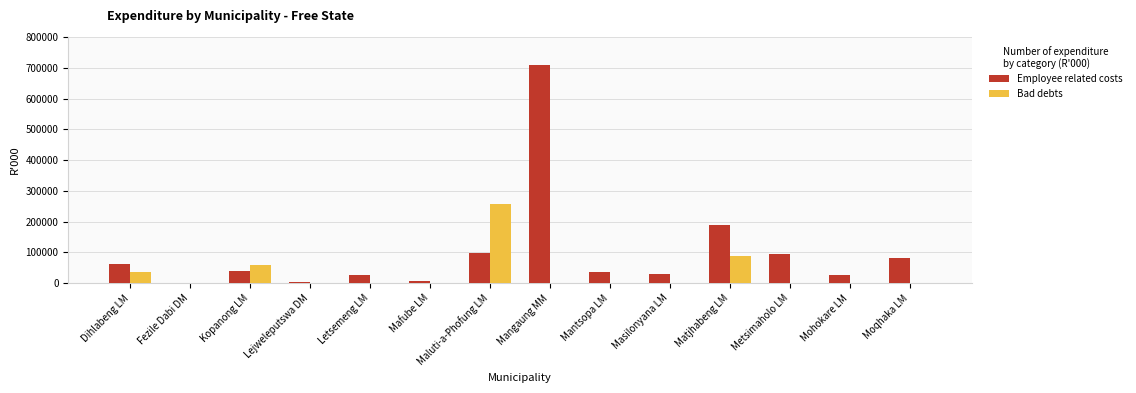

At which category does the chart reach its peak across all series?

Mangaung MM